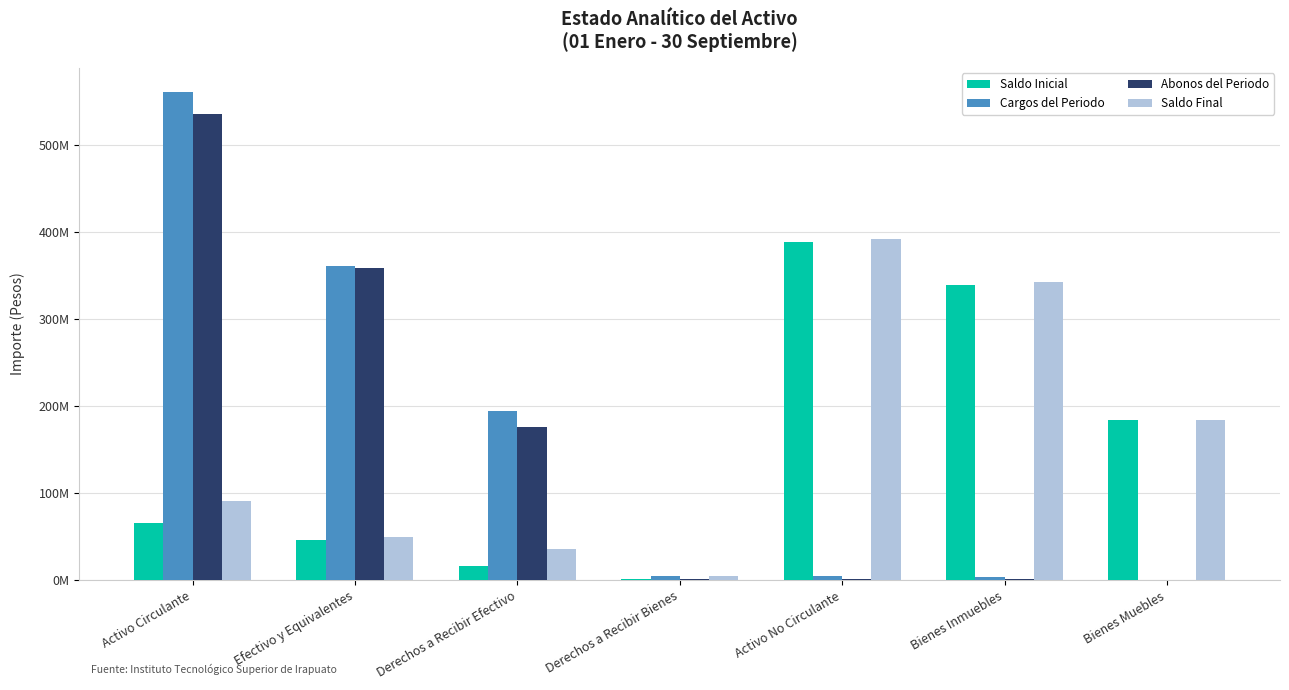

Are the bars horizontal?

No